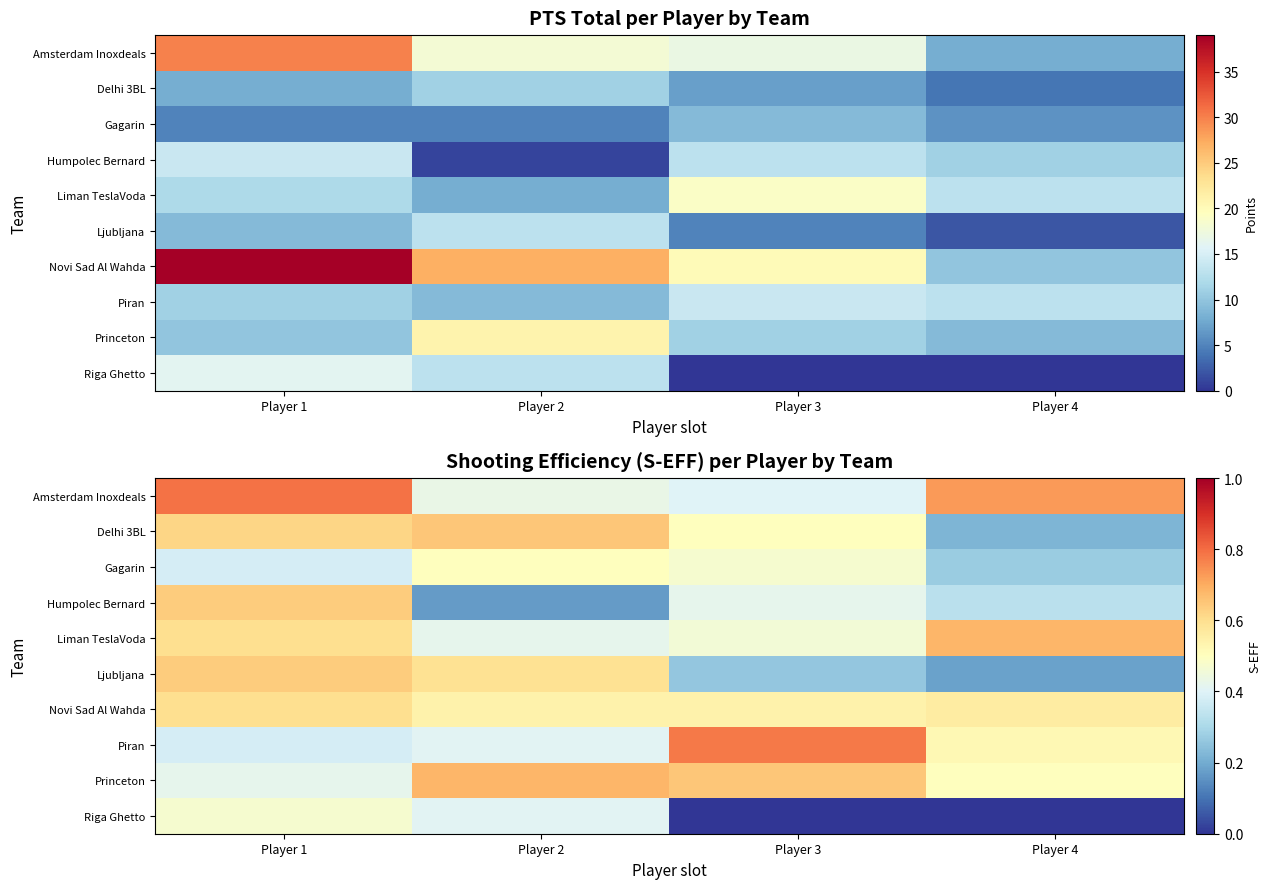

At Player 3, list the series in order from largest to smallest.

Piran, Princeton, Novi Sad Al Wahda, Delhi 3BL, Gagarin, Liman TeslaVoda, Humpolec Bernard, Amsterdam Inoxdeals, Ljubljana, Riga Ghetto